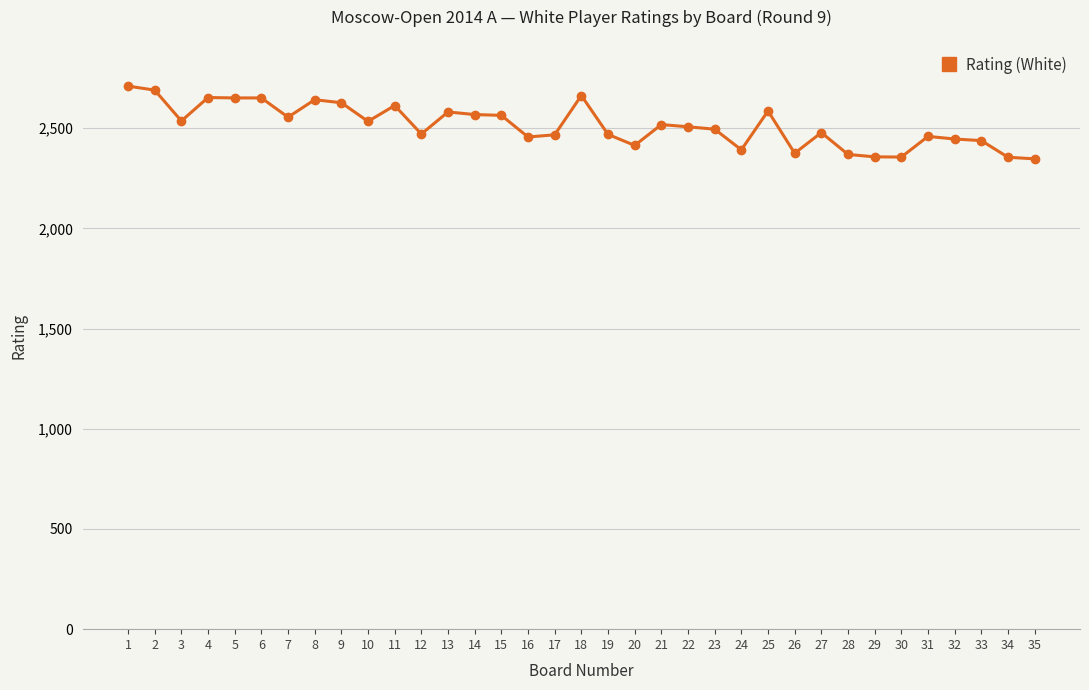

What is the approximate value at 25?

2586